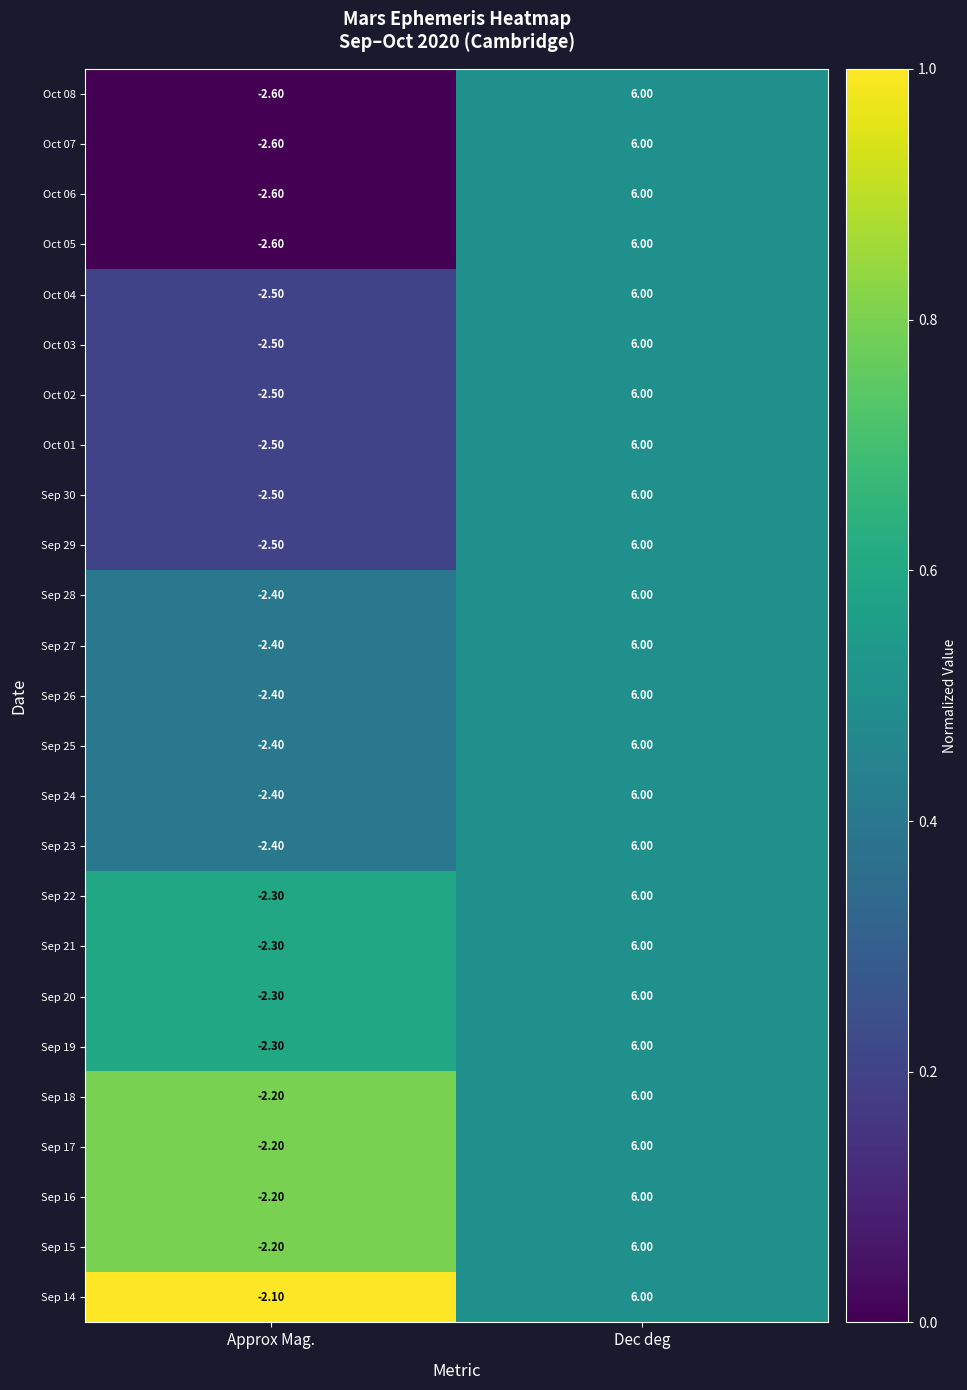

At which label does Sep 26 reach its minimum?

Approx Mag.